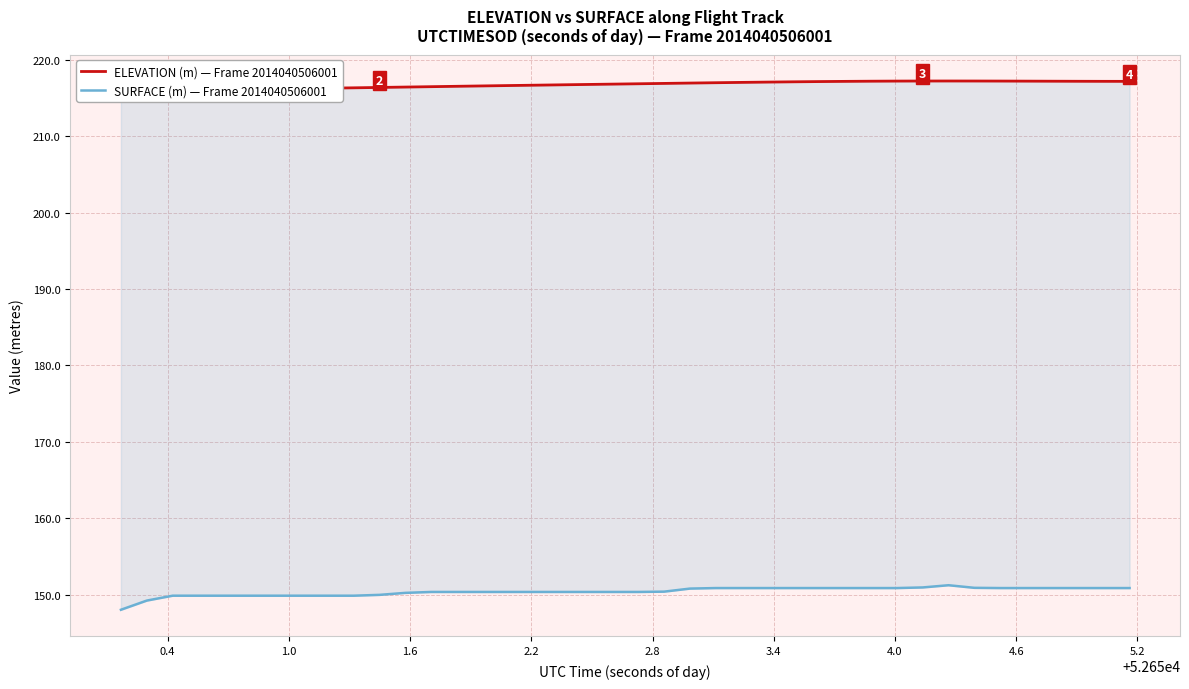

Between 1.0 and 5.2, which series saw the biggest shift?

ELEVATION (m) — Frame 2014040506001